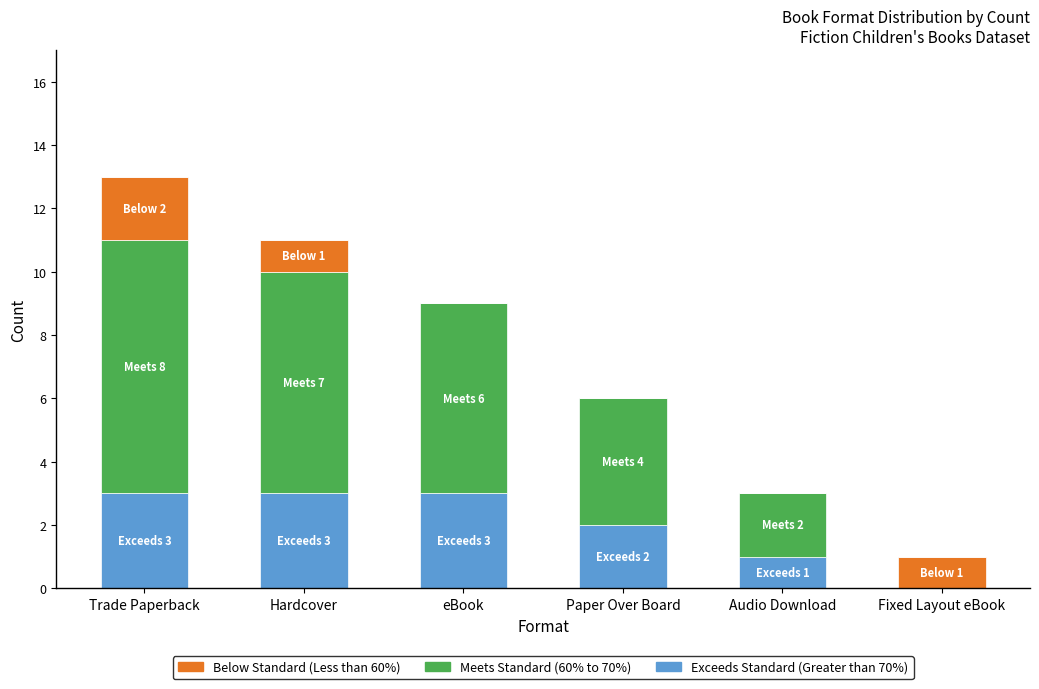

Reading right to left, transcribe the values for Exceeds Standard (Greater than 70%).

Fixed Layout eBook=0	Audio Download=1	Paper Over Board=2	eBook=3	Hardcover=3	Trade Paperback=3